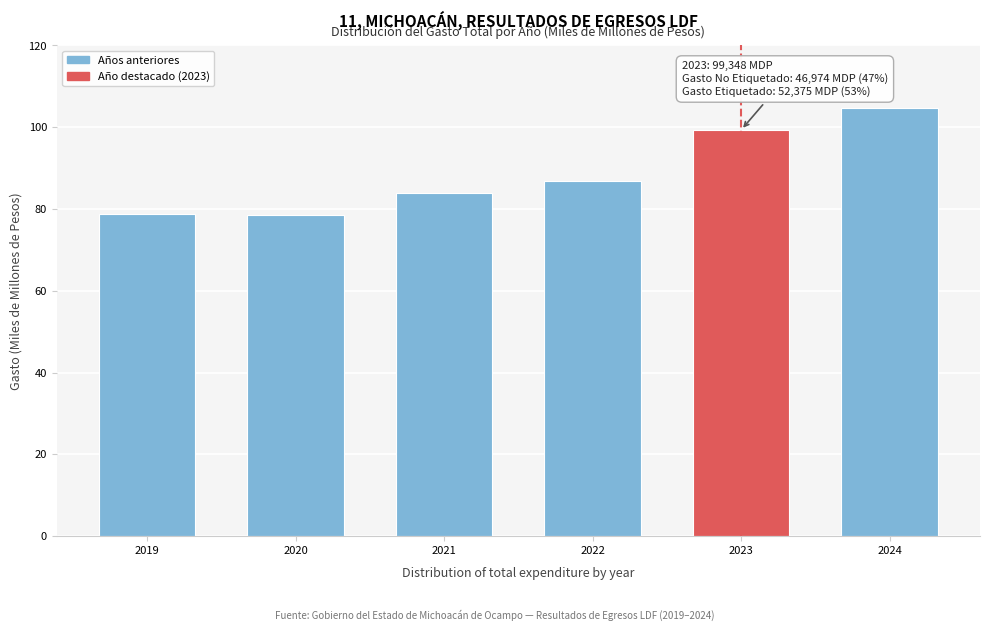

Which has a higher value, 2022 or 2020?

2022